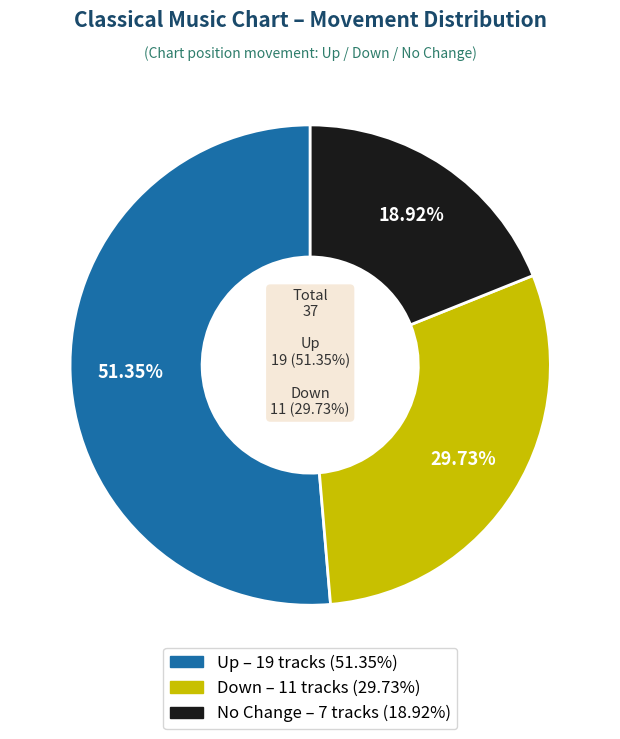

Does any single category account for the majority?

Yes